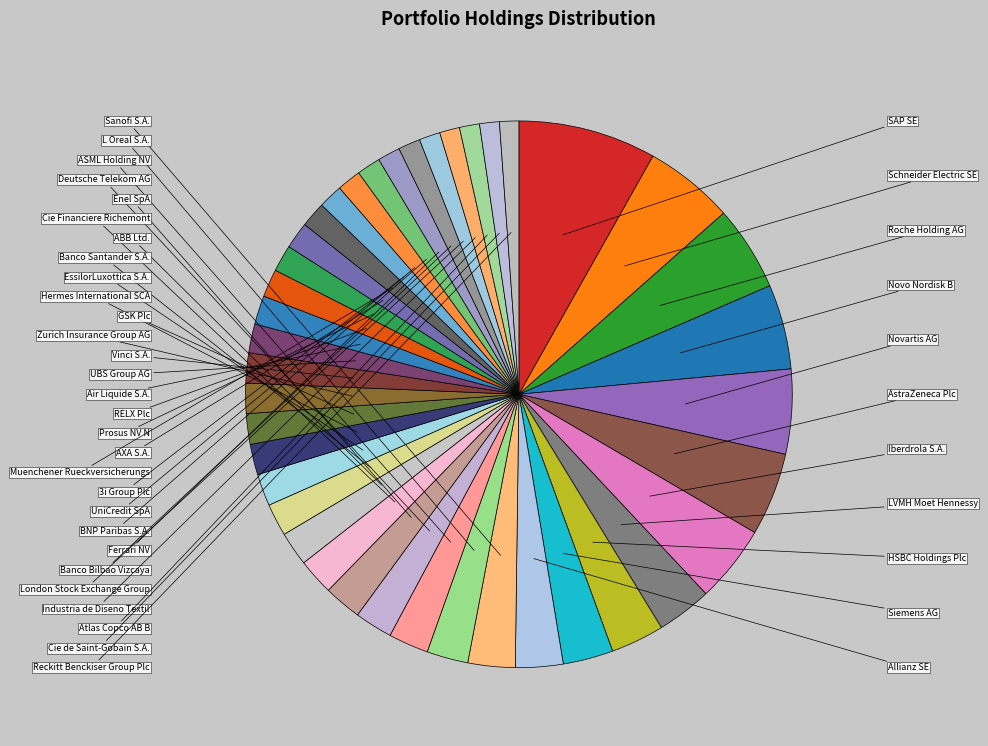

How many slices are in this pie chart?

40